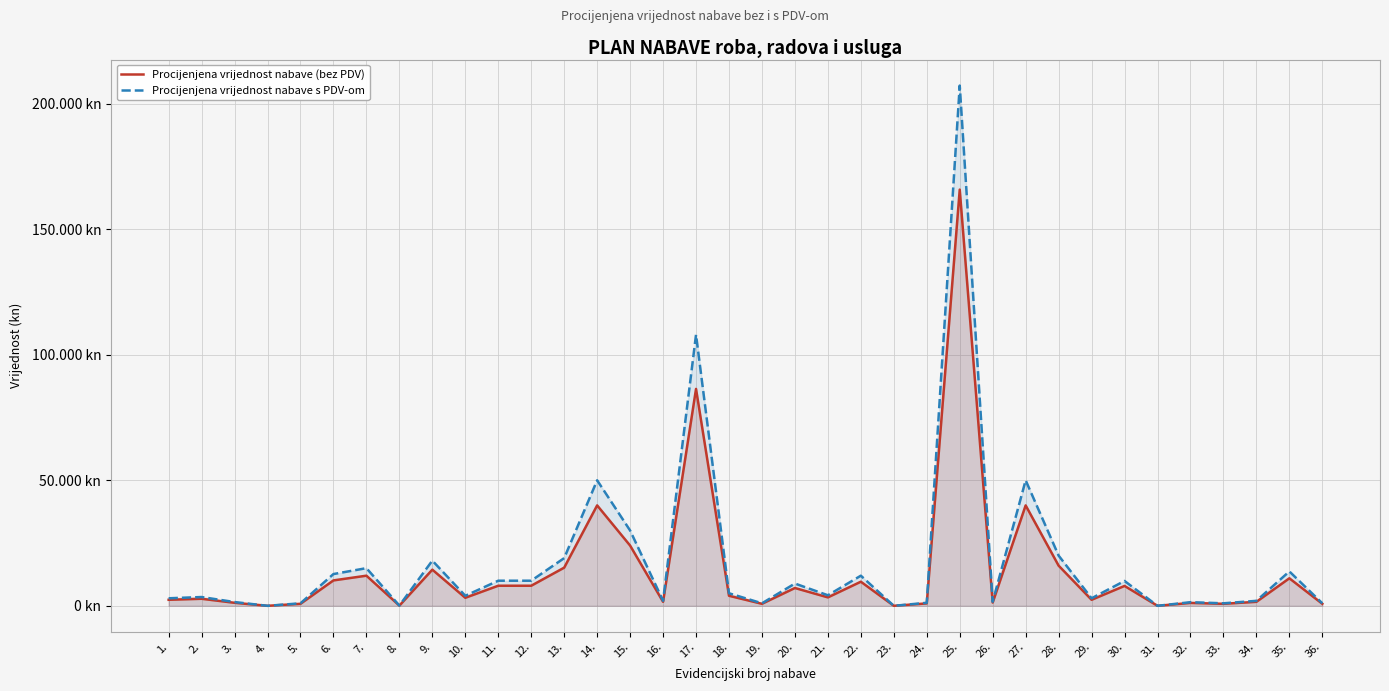

Where does the Procijenjena vrijednost nabave s PDV-om series first go above 4200?

6.